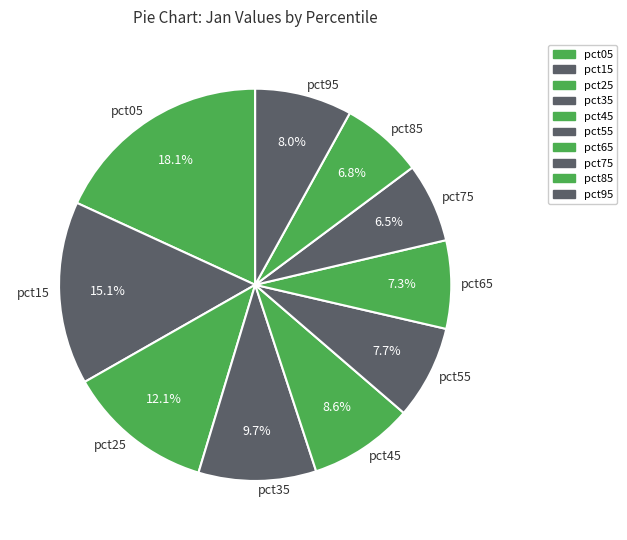

Do pct45 and pct25 together represent more than half of the pie?

No